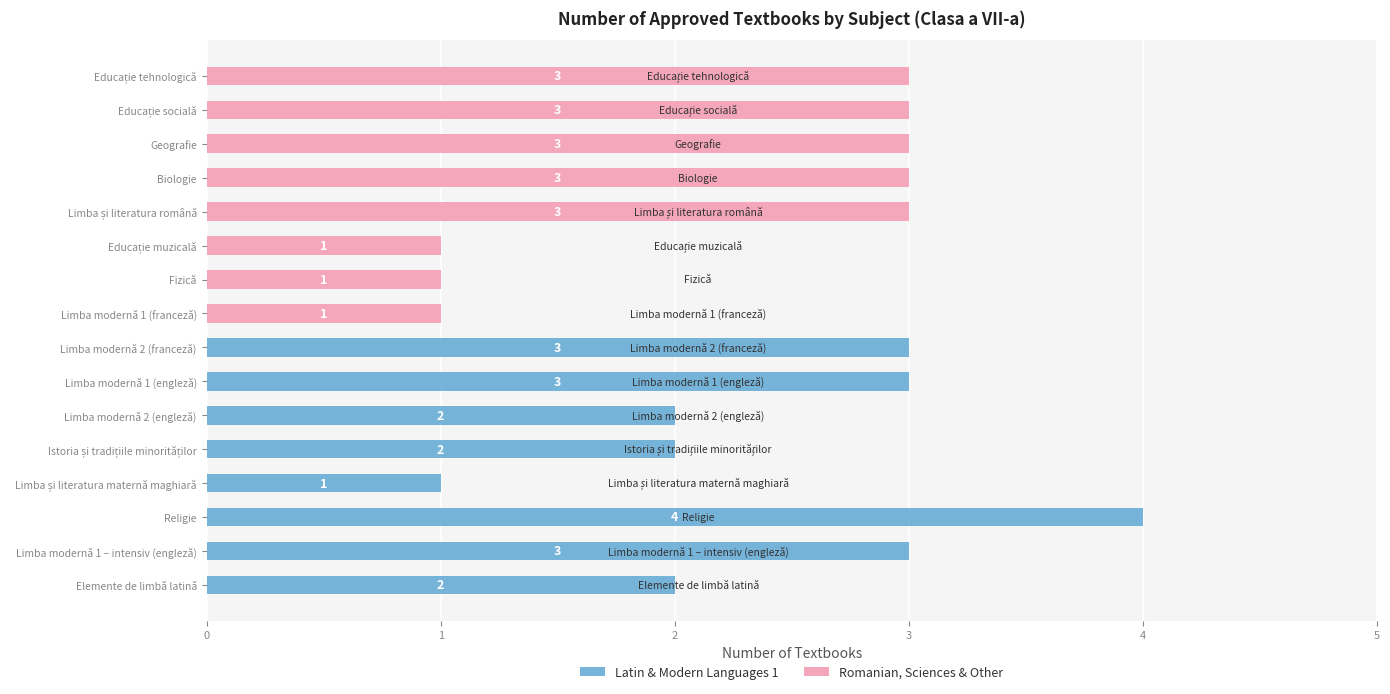

Rank the series by their maximum value, from highest to lowest.

Latin & Modern Languages 1, Romanian, Sciences & Other